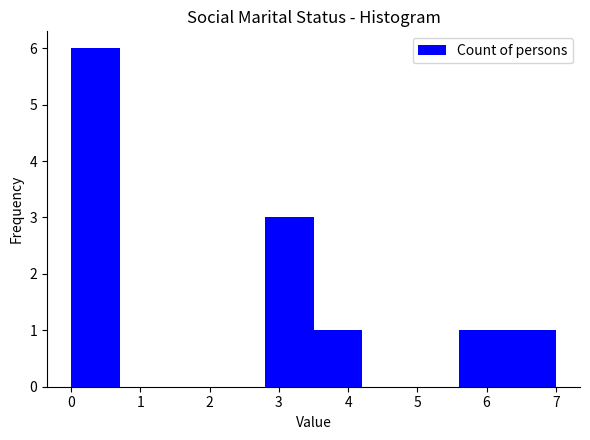

Over which range of the x-axis is the bar tallest?

0.0 to 0.7